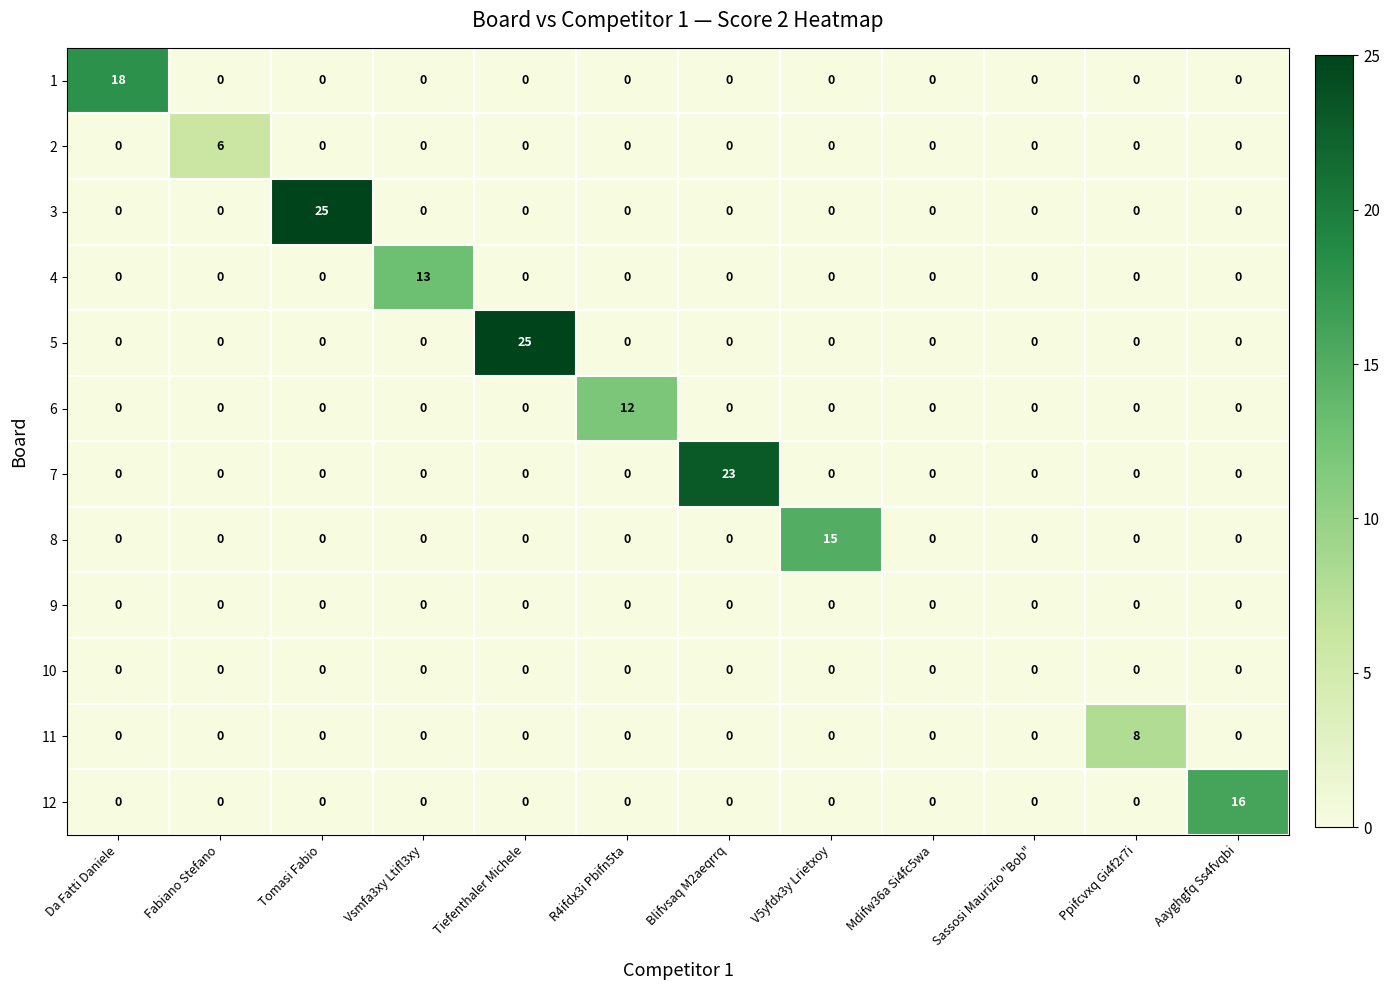

Which series changed the most between Blifvsaq M2aeqrrq and Mdifw36a Si4fc5wa?

7